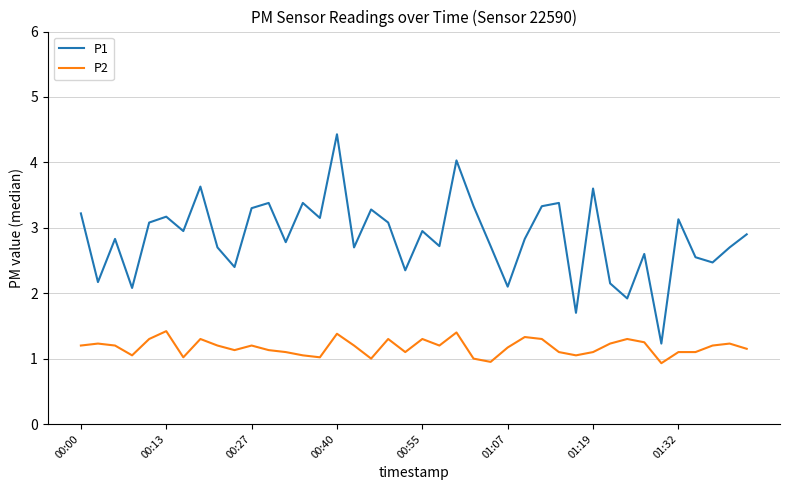

What is the lowest value of the P1 series?

1.2